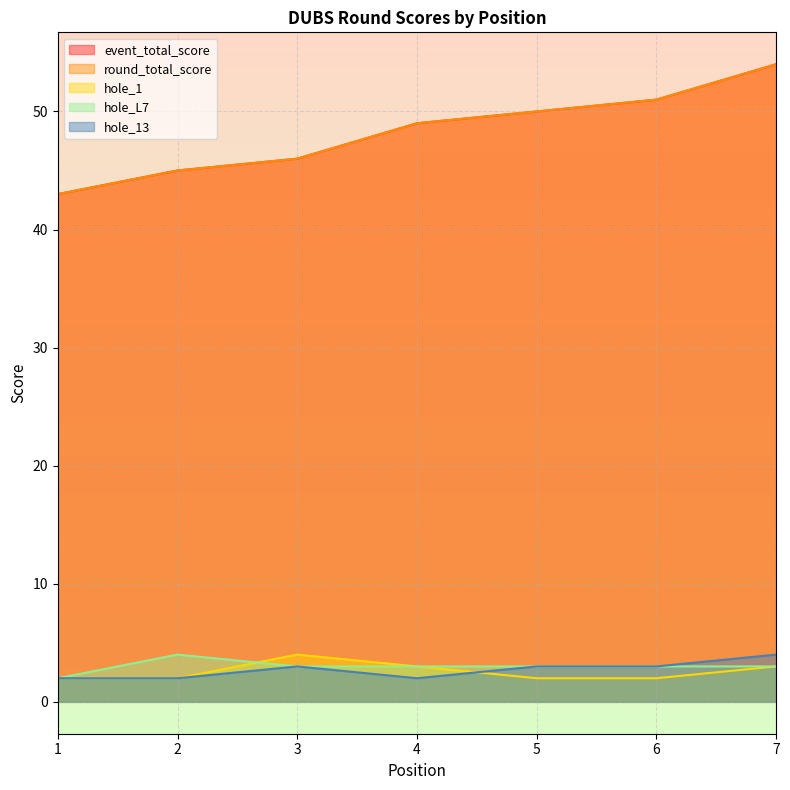

Is it true that hole_13 equals 5 at 6?

False